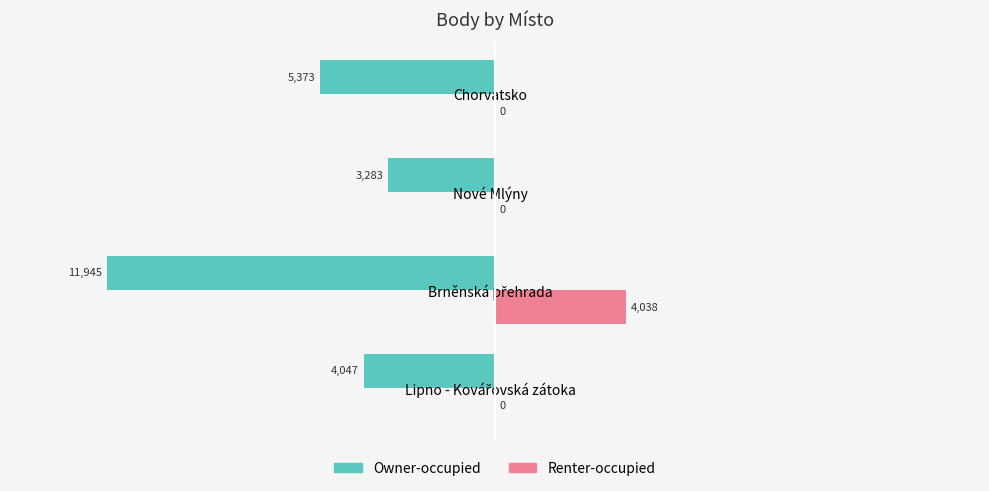

What is the sum of all Owner-occupied values?

-24648